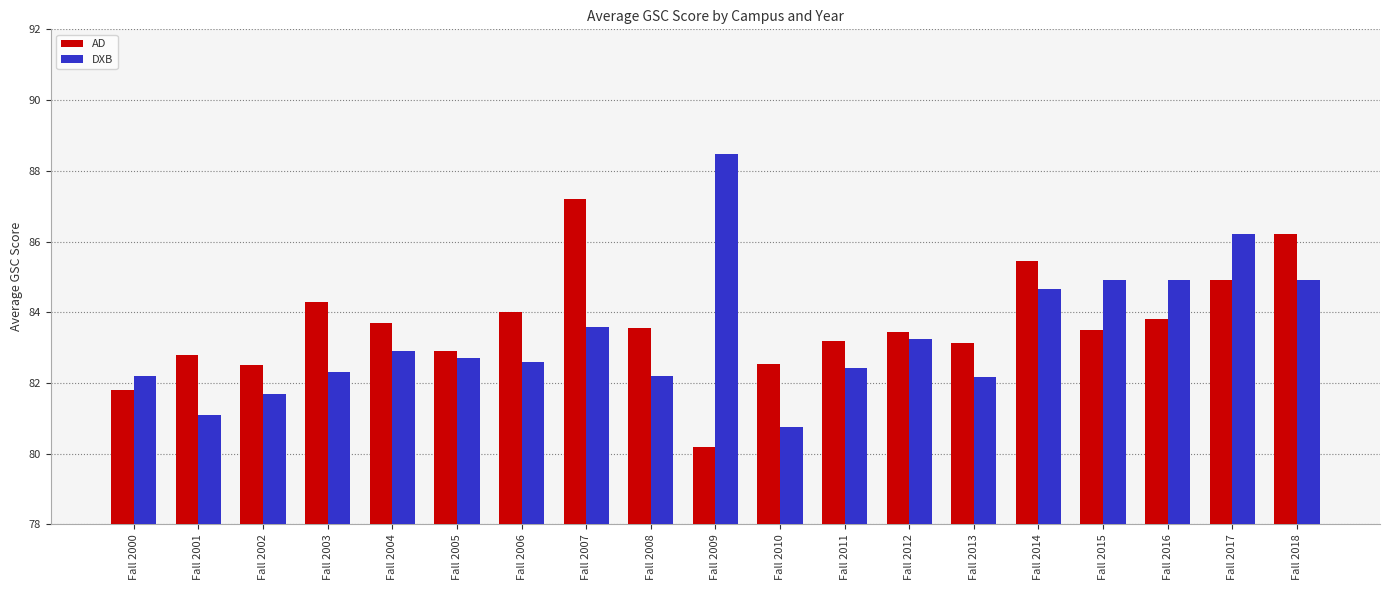

What is the difference between the maximum and minimum values in the DXB series?

7.7